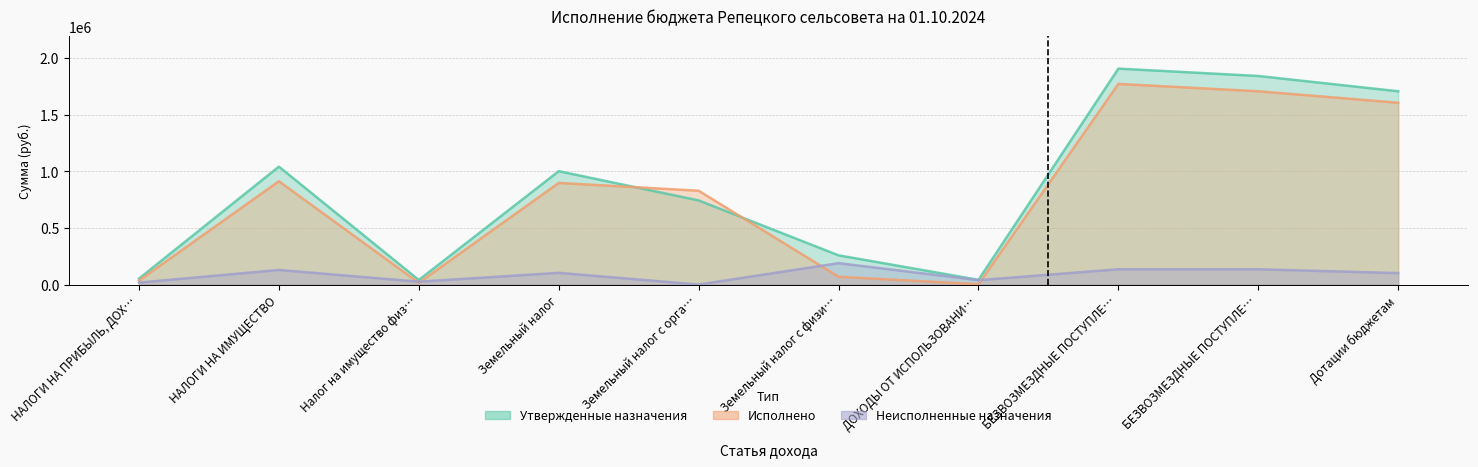

Which category has the highest value in the Утвержденные назначения series?

БЕЗВОЗМЕЗДНЫЕ ПОСТУПЛЕ…